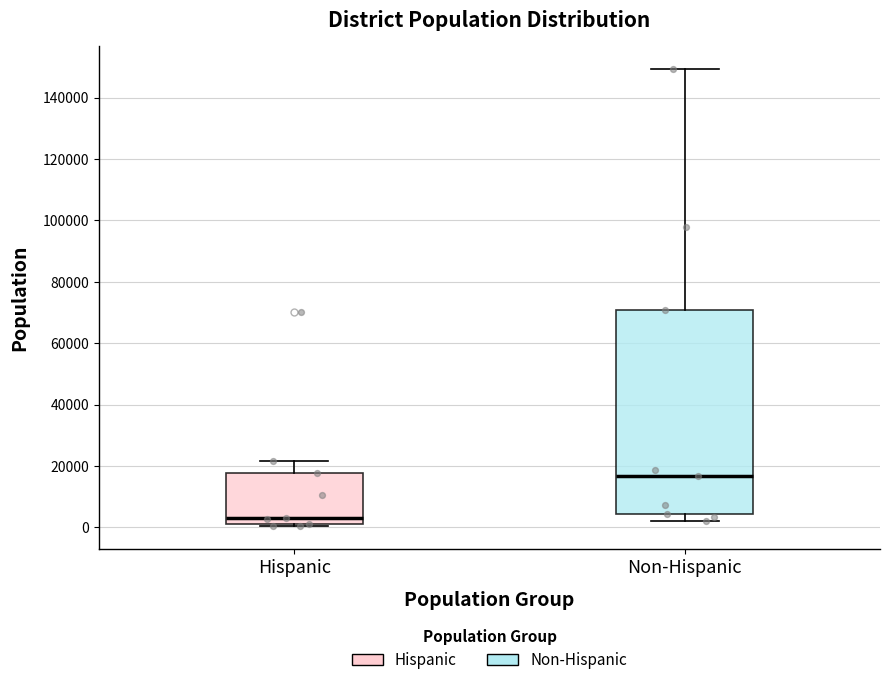

Reading left to right, transcribe this box plot: for each box, give where its median line is, the range the box spans, and where its two whiskers end, as read against the y-axis. The values are not printed on the chart, so give them approximately, as read against the axis.

Hispanic: median 2000 (just above the box's lower edge), box 2000 to 18000, whiskers 0 to 22000
Non-Hispanic: median 16000, box 4000 to 70000, whiskers 2000 to 150000